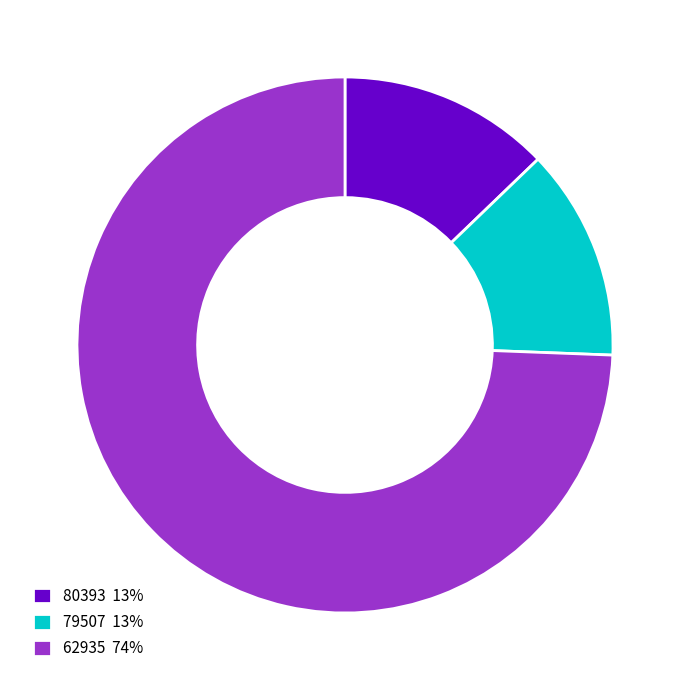

Between 80393 and 62935, which is larger?

62935